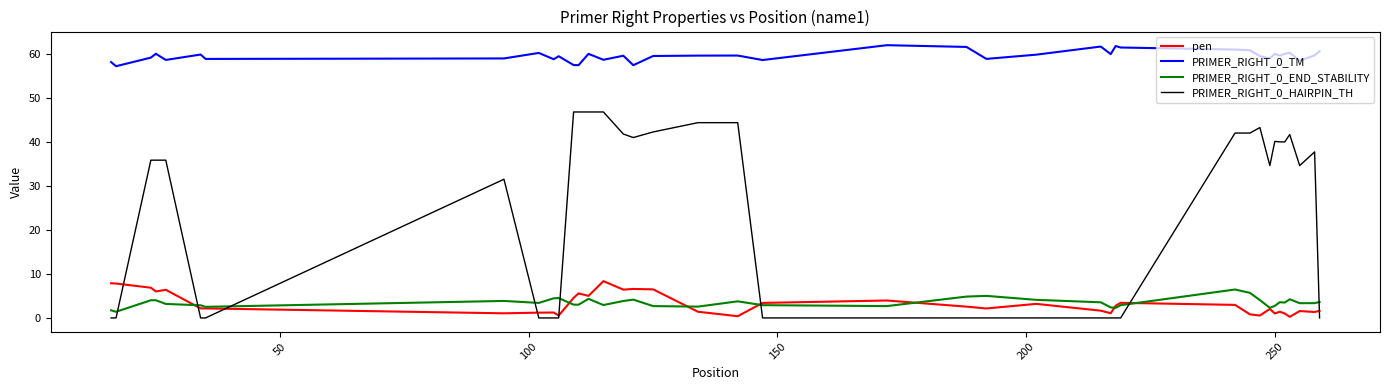

How many lines are shown in the chart?

4